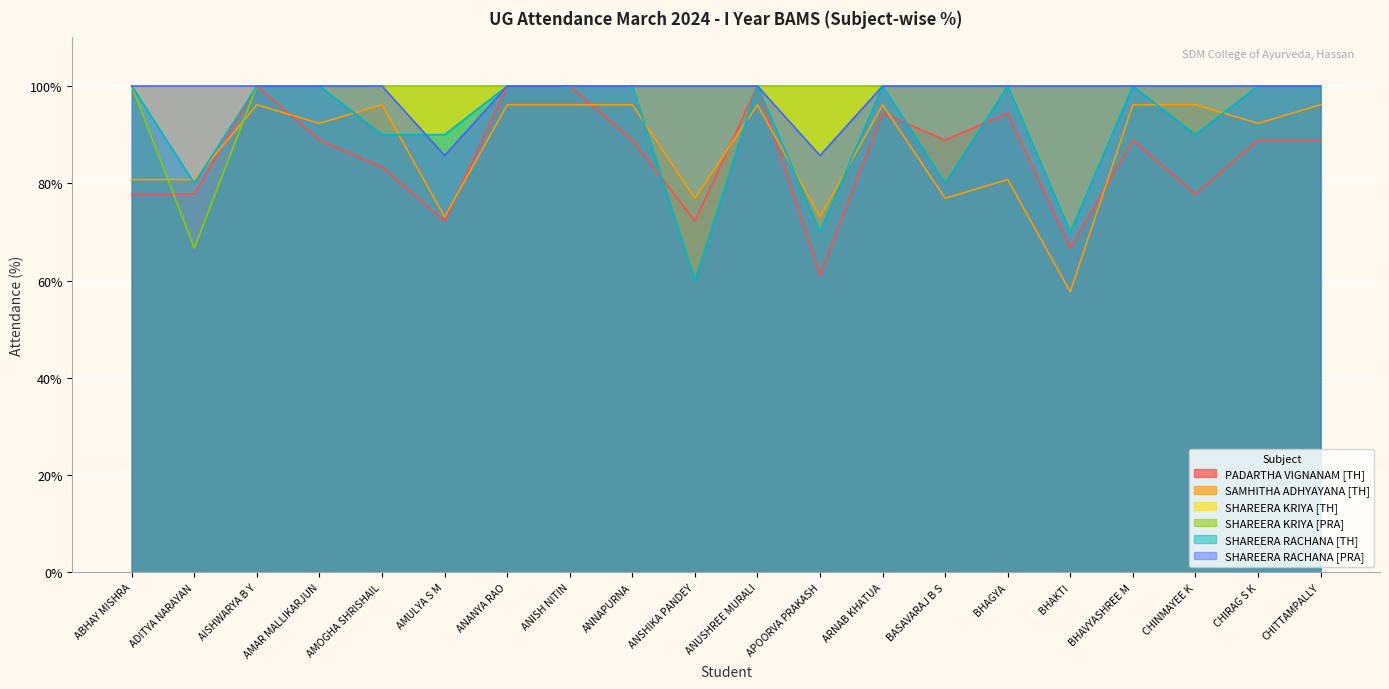

Count the SHAREERA RACHANA [TH] values in the range 90 to 100.

15